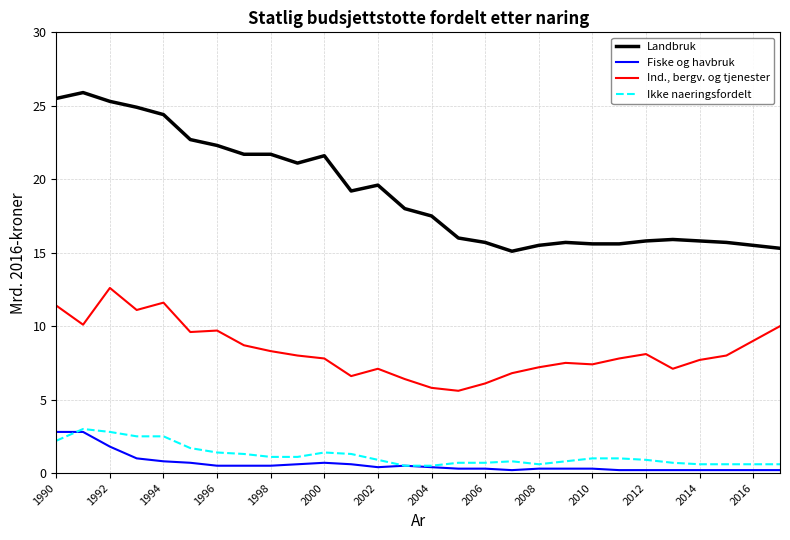

True or false: Ikke naeringsfordelt and Ind., bergv. og tjenester cross at least once.

False